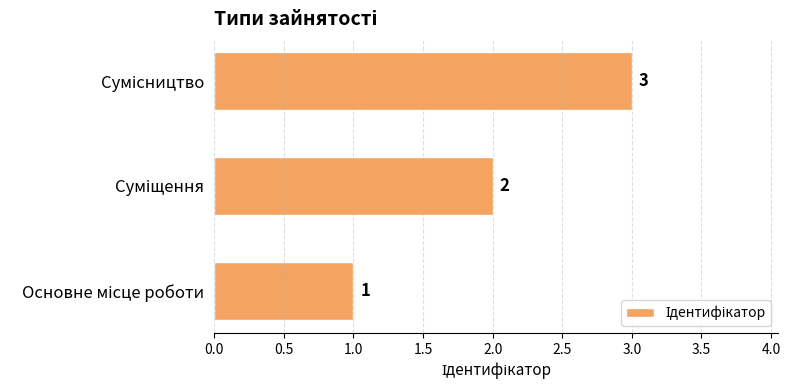

How many values are between 1 and 3?

3